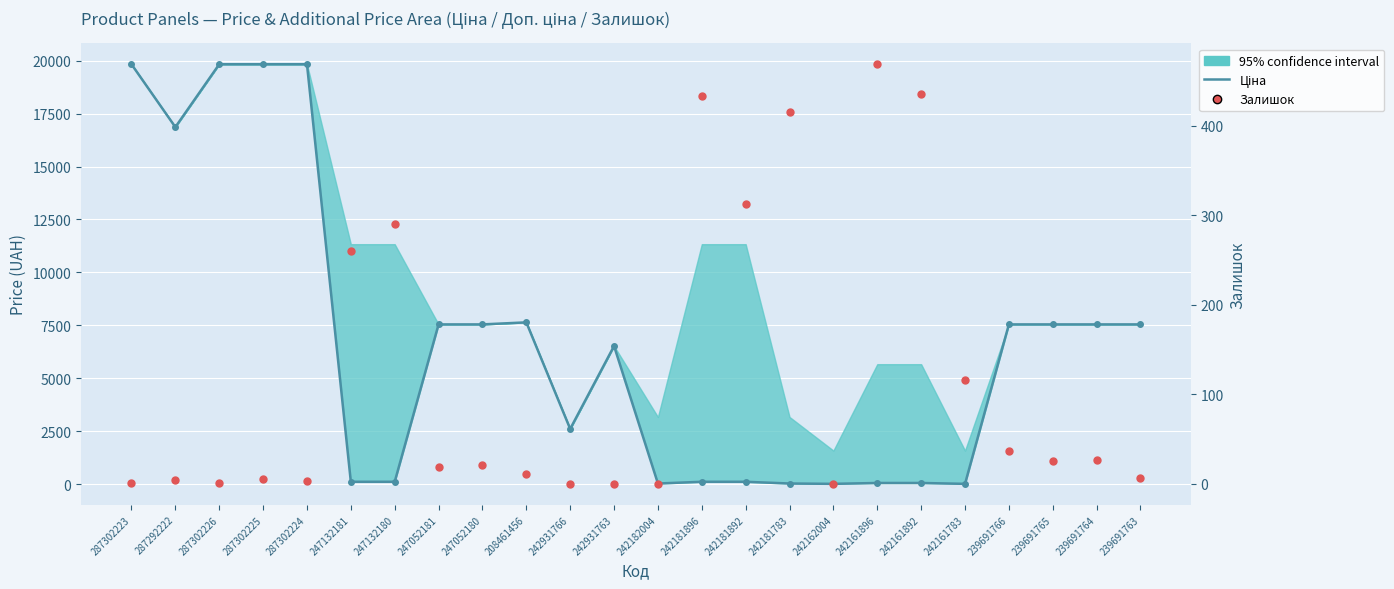

Is it true that Залишок equals 5.0 at 287302225?

True